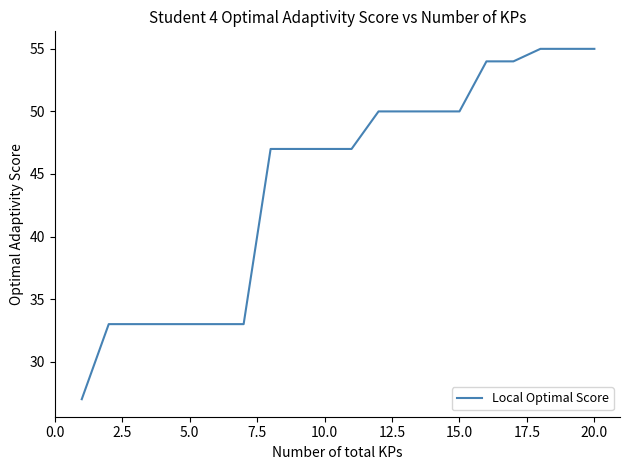

What is the smallest value displayed?

27